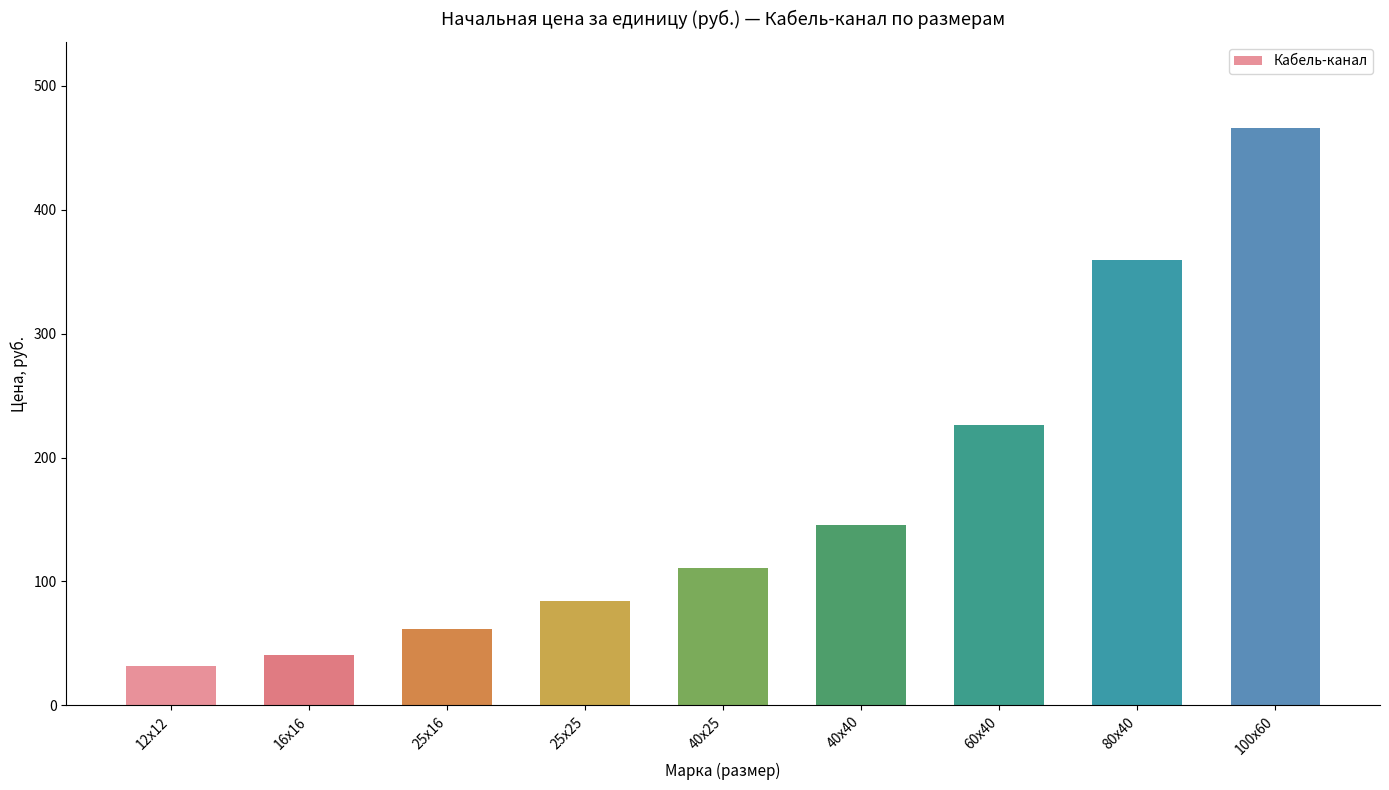

List the labels in order of value, smallest first.

12х12, 16х16, 25х16, 25х25, 40х25, 40х40, 60х40, 80х40, 100х60